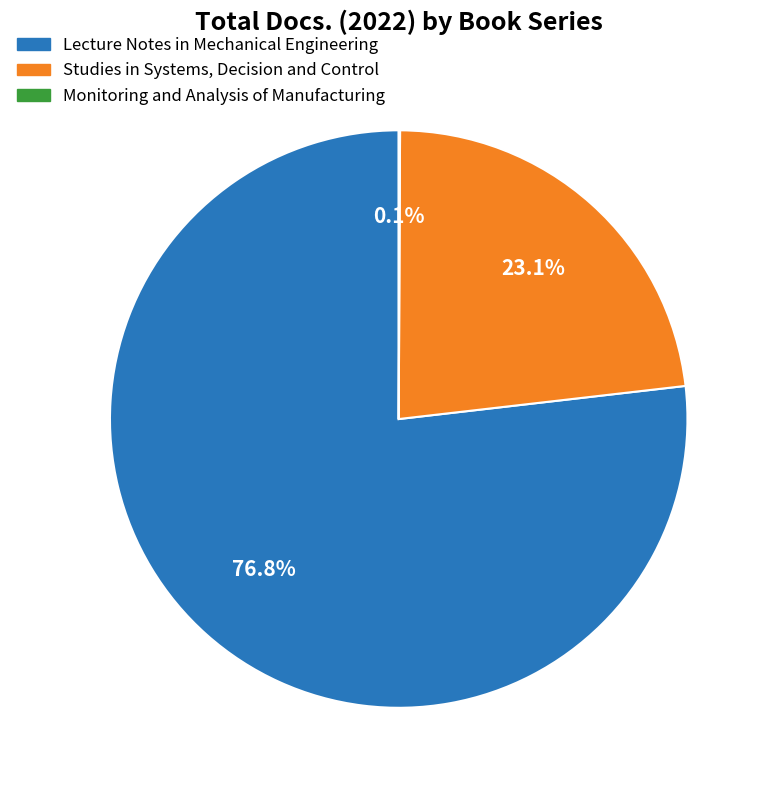

What is the largest slice in the pie chart?

Lecture Notes in Mechanical Engineering